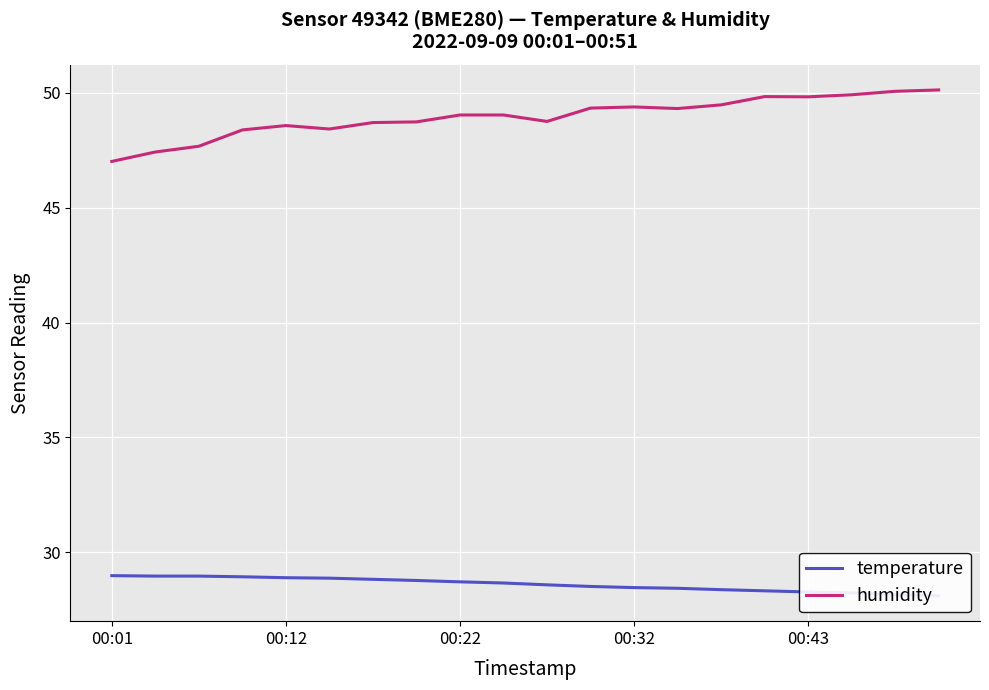

The value of humidity at 00:12 is 14.0. True or false?

False